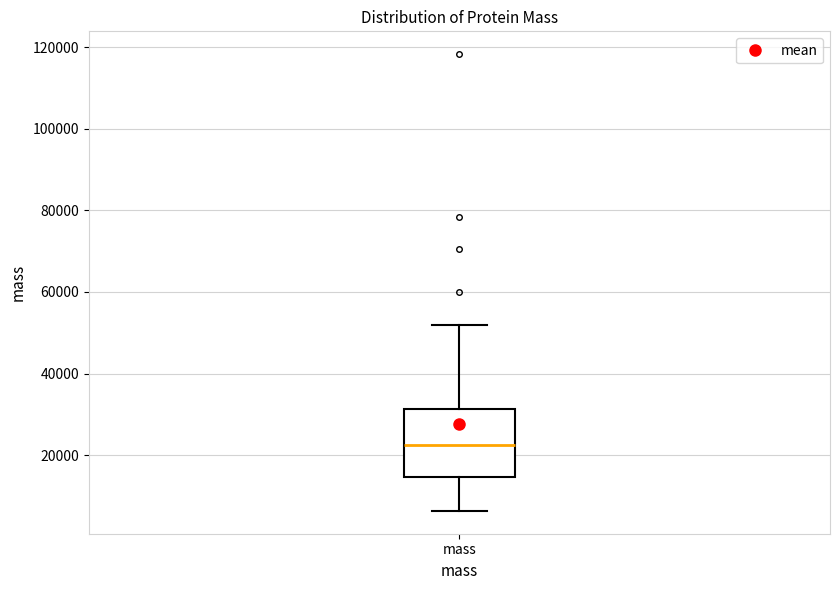

Transcribe this box plot: give where the median line is, the range the box spans, and where the two whiskers end, as read against the y-axis. The values are not printed on the chart, so give them approximately, as read against the axis.

median 22000, box 14000 to 32000, whiskers 6000 to 52000